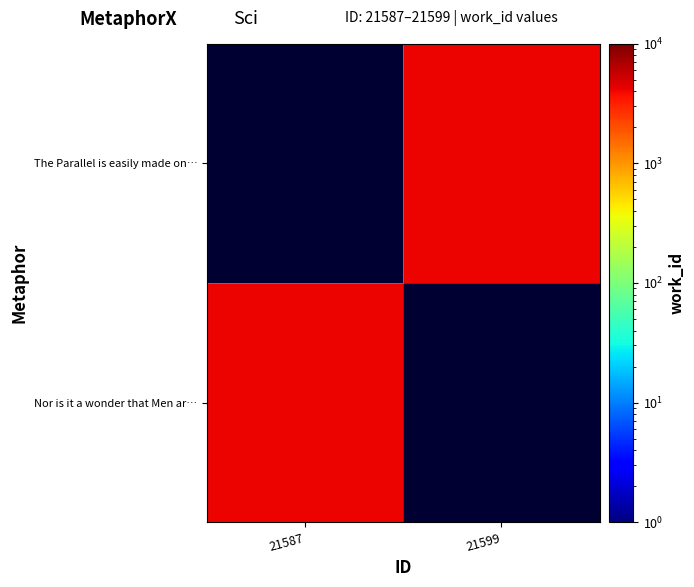

True or false: The Parallel is easily made on… has a value of 4136.0 at 21599.

True